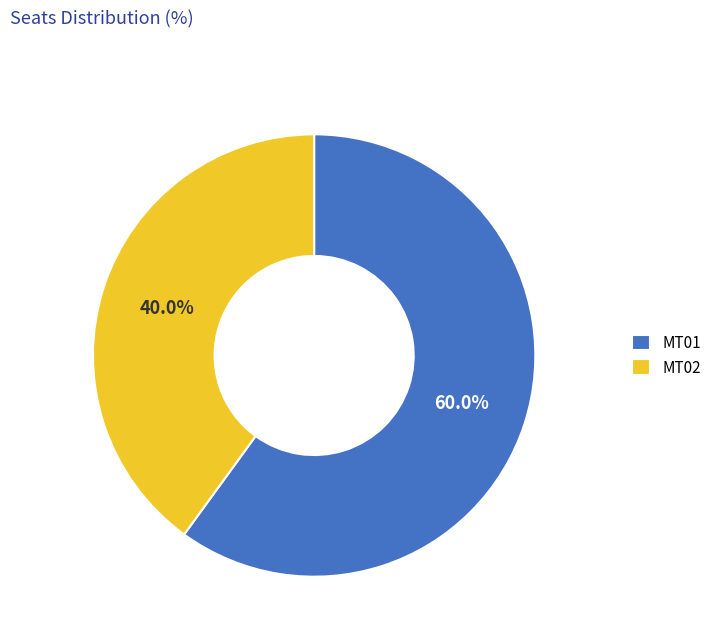

To the nearest percent, what percentage of the pie is MT01?

60%